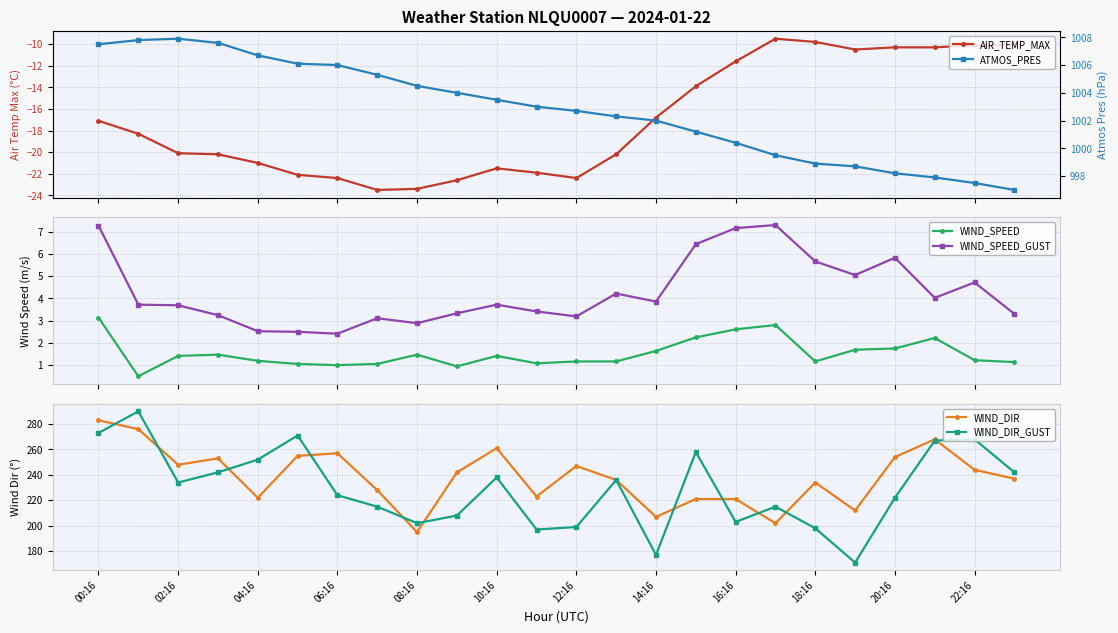

Which category has the highest value in the WIND_SPEED series?

00:16